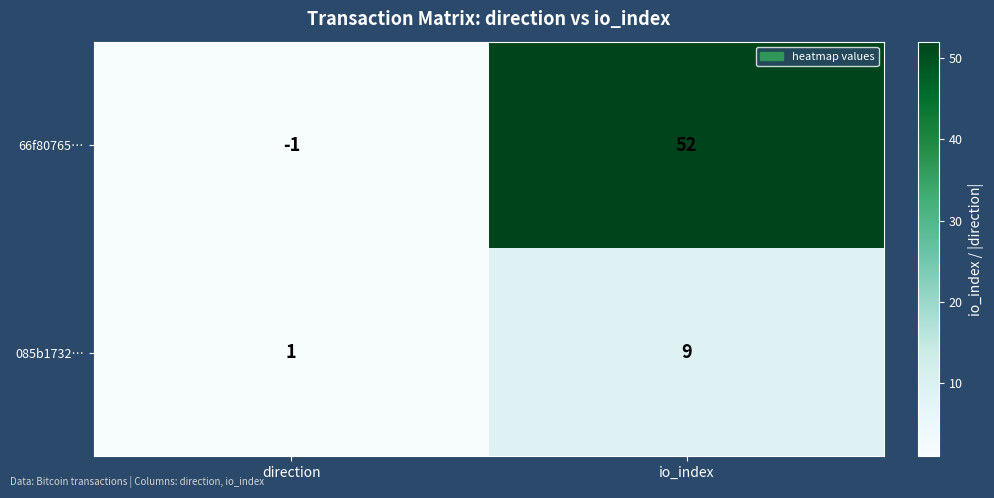

Is it true that 66f80765… equals 52 at io_index?

True